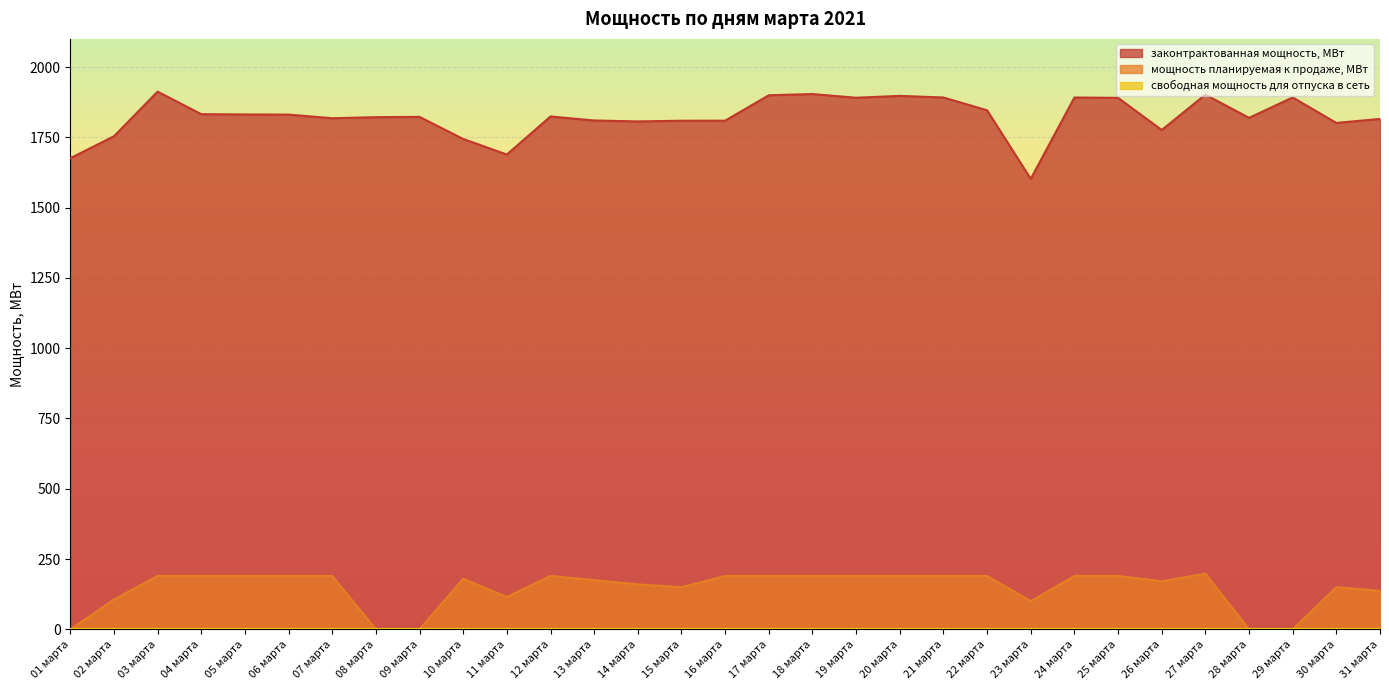

What position from the left is 02 марта?

2